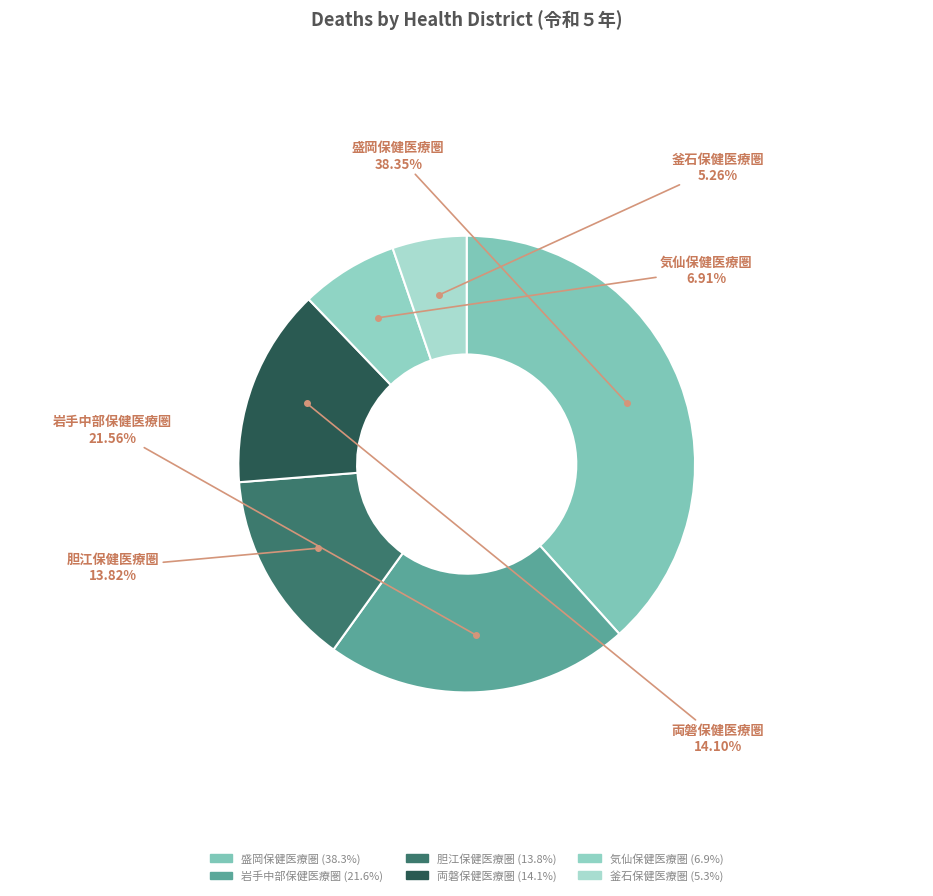

How many slices are in this pie chart?

6